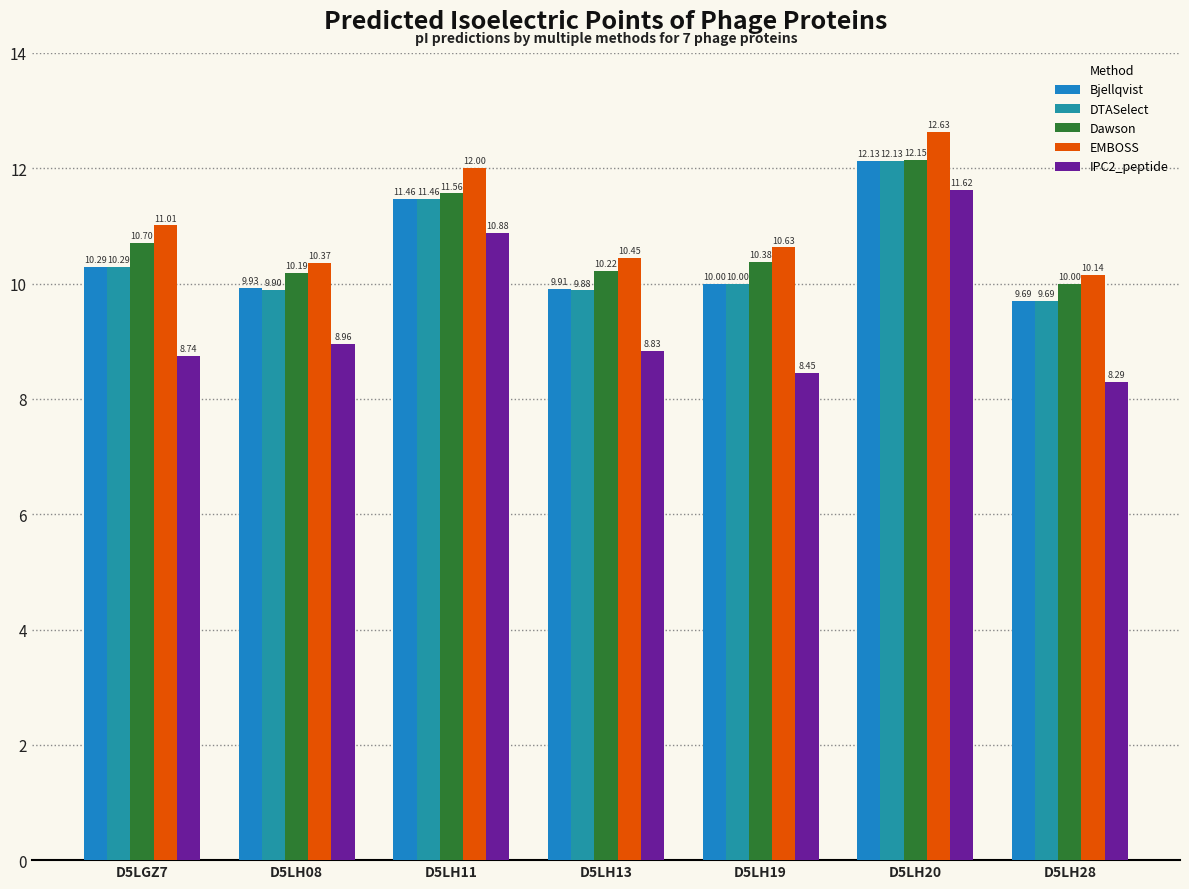

Where does the Dawson series first go above 10?

D5LGZ7